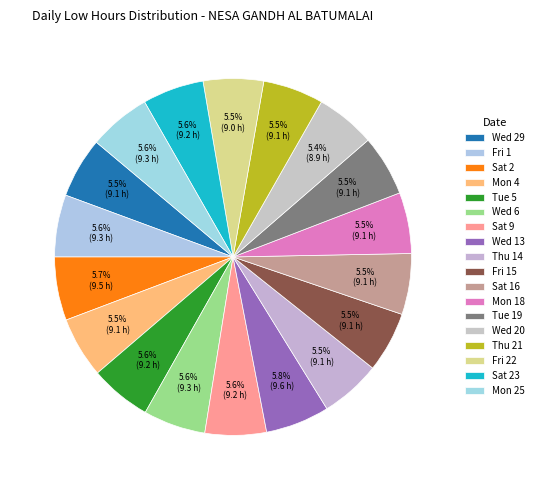

Does any single category account for the majority?

No